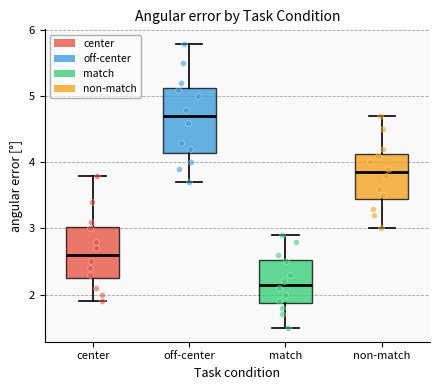

Reading left to right, transcribe this box plot: for each box, give where its median line is, the range the box spans, and where its two whiskers end, as read against the y-axis. The values are not printed on the chart, so give them approximately, as read against the axis.

center: median 2.6, box 2.3 to 3.0, whiskers 1.9 to 3.8
off-center: median 4.7, box 4.2 to 5.1, whiskers 3.7 to 5.8
match: median 2.2, box 1.9 to 2.5, whiskers 1.5 to 2.9
non-match: median 3.9, box 3.5 to 4.1, whiskers 3.0 to 4.7